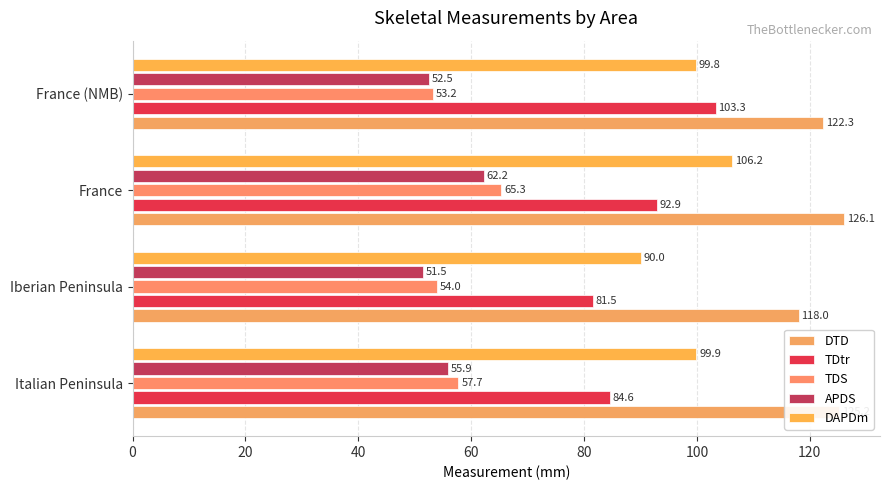

What is the highest value of the DTD series?

126.1